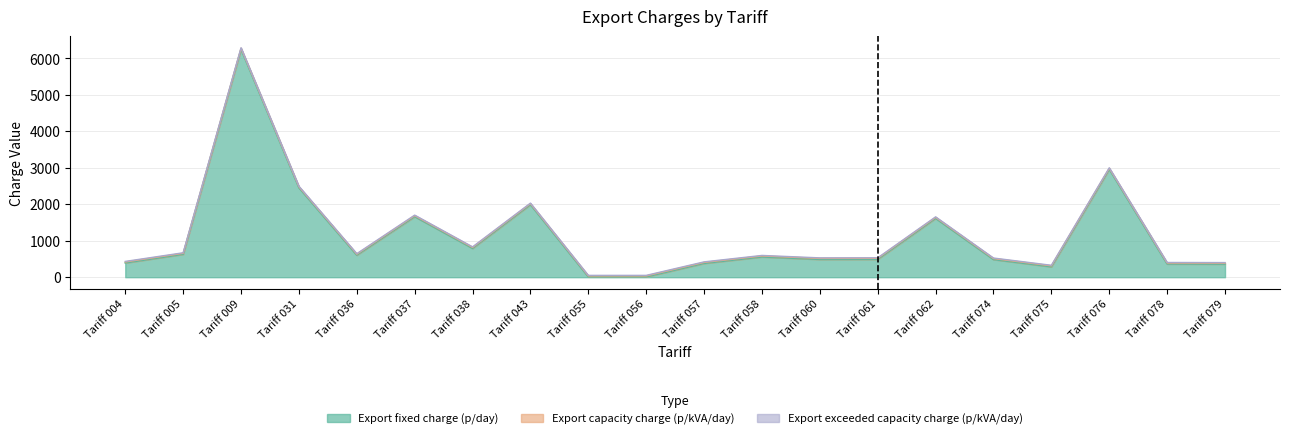

True or false: Export fixed charge (p/day) and Export exceeded capacity charge (p/kVA/day) intersect in this chart.

False